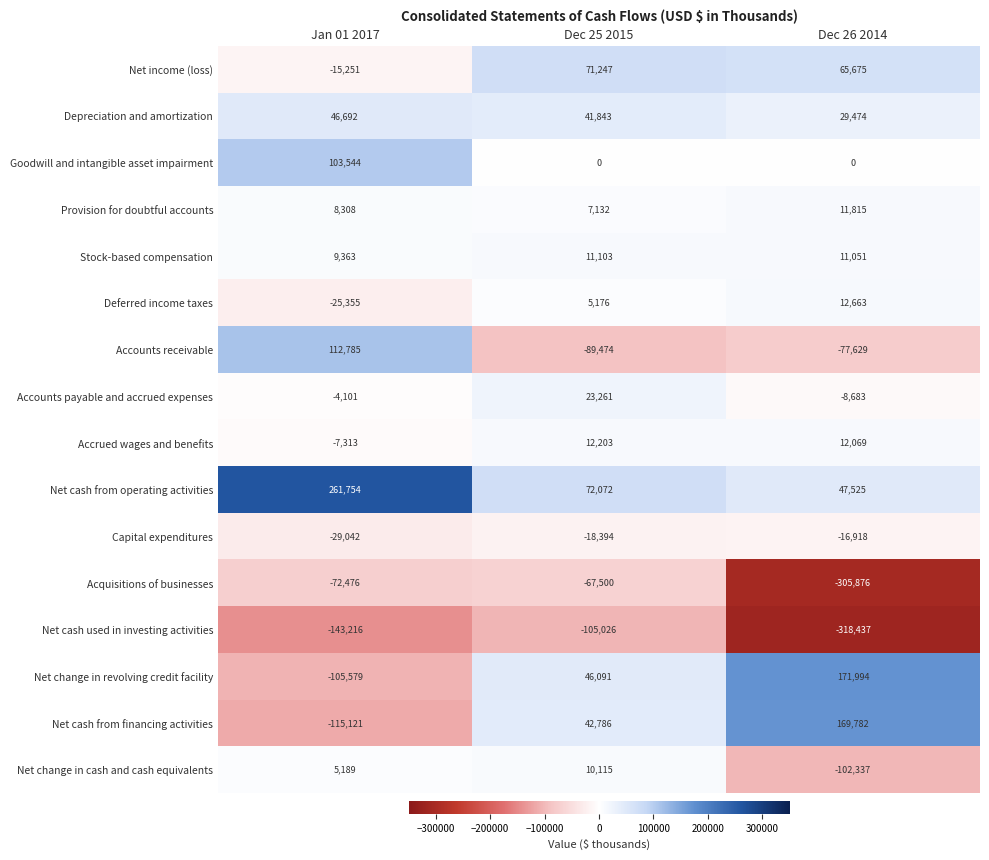

What is the average value of the Depreciation and amortization series?

39336